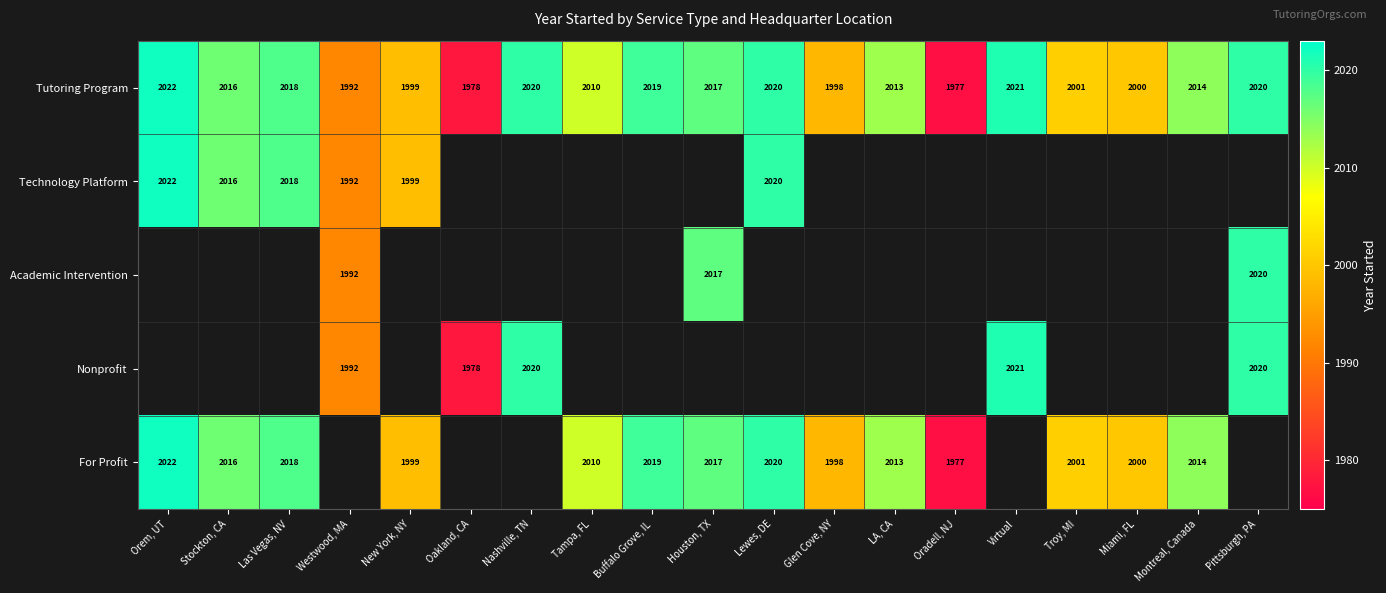

Which category has the highest value across all series?

Orem, UT